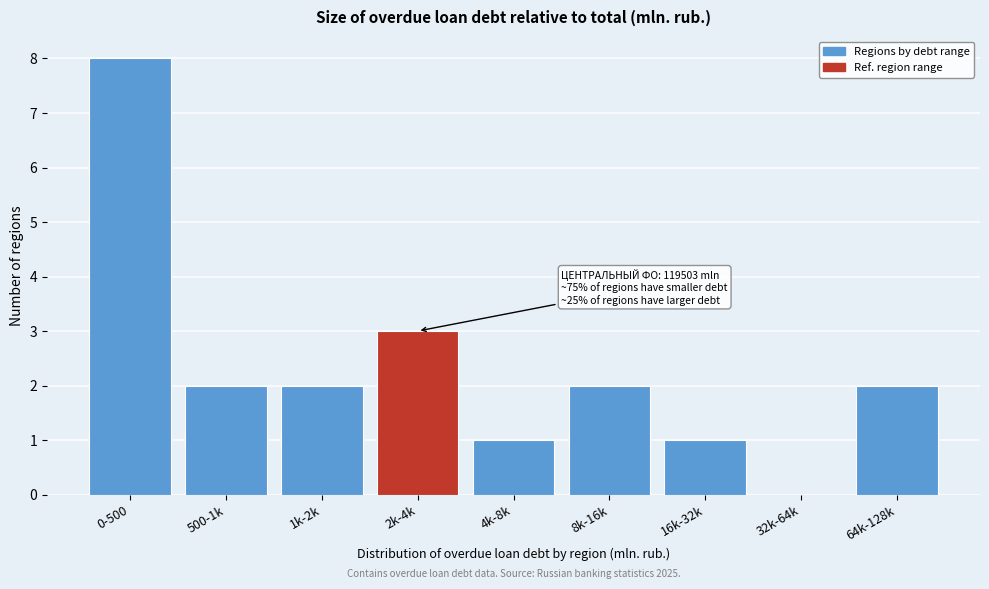

Reading left to right, extract all data points from this chart.

0-500=8	500-1k=2	1k-2k=2	2k-4k=3	4k-8k=1	8k-16k=2	16k-32k=1	32k-64k=0	64k-128k=2